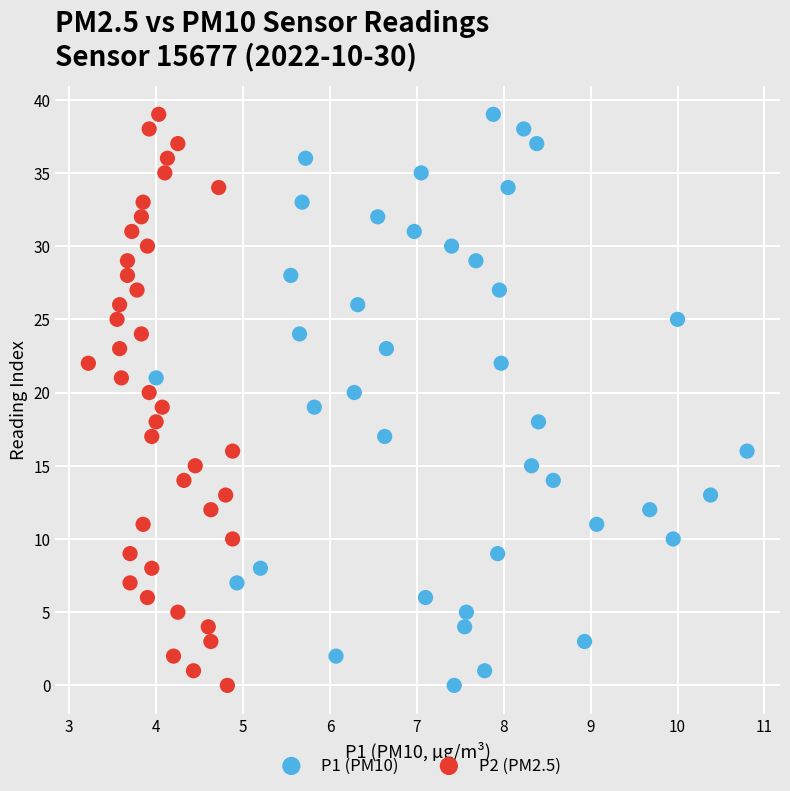

What are all the series names shown in the legend?

P1 (PM10), P2 (PM2.5)